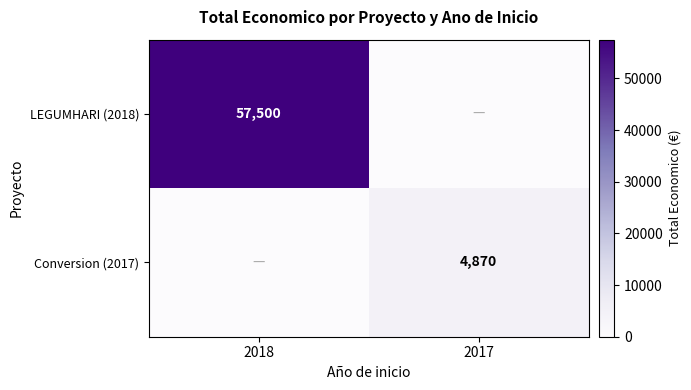

The LEGUMHARI (2018) series shows 57500 at 2018. True or false?

True